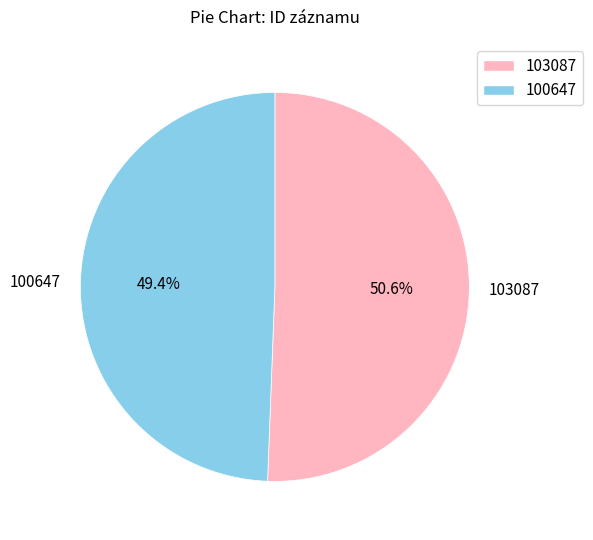

The 100647 slice represents 55% of the pie. True or false?

False